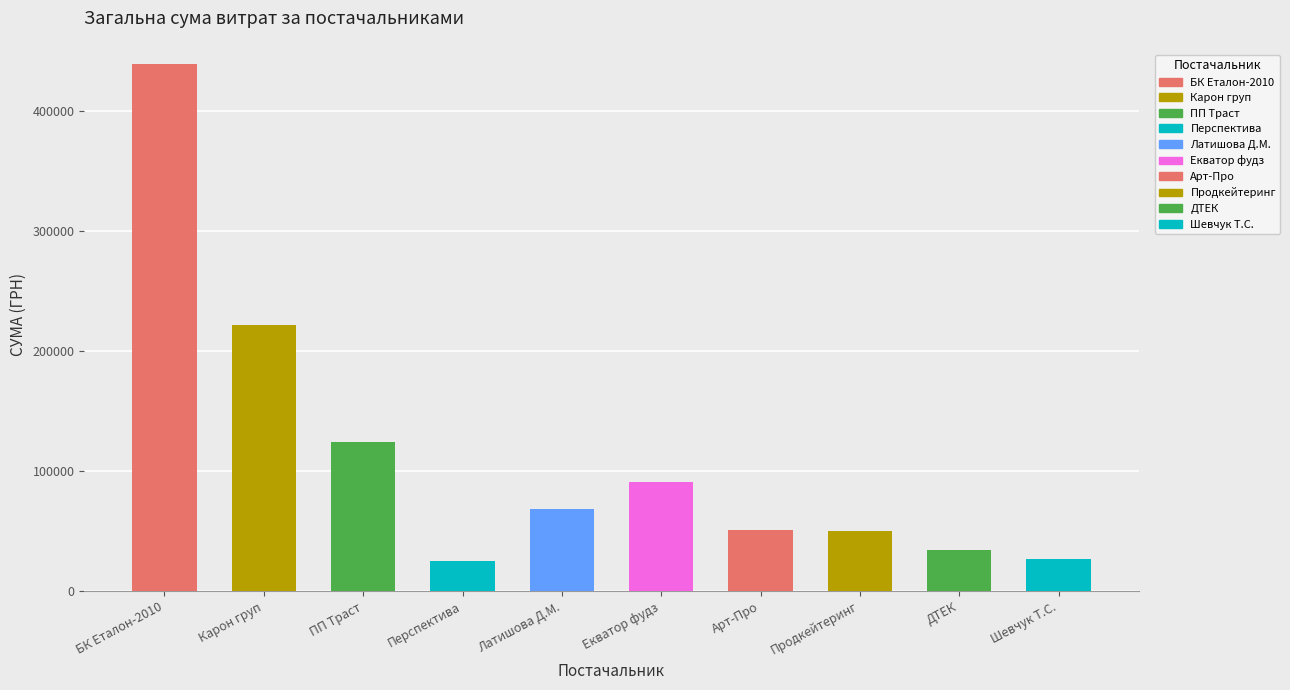

What is the label of the 1st bar from the right?

Шевчук Т.С.